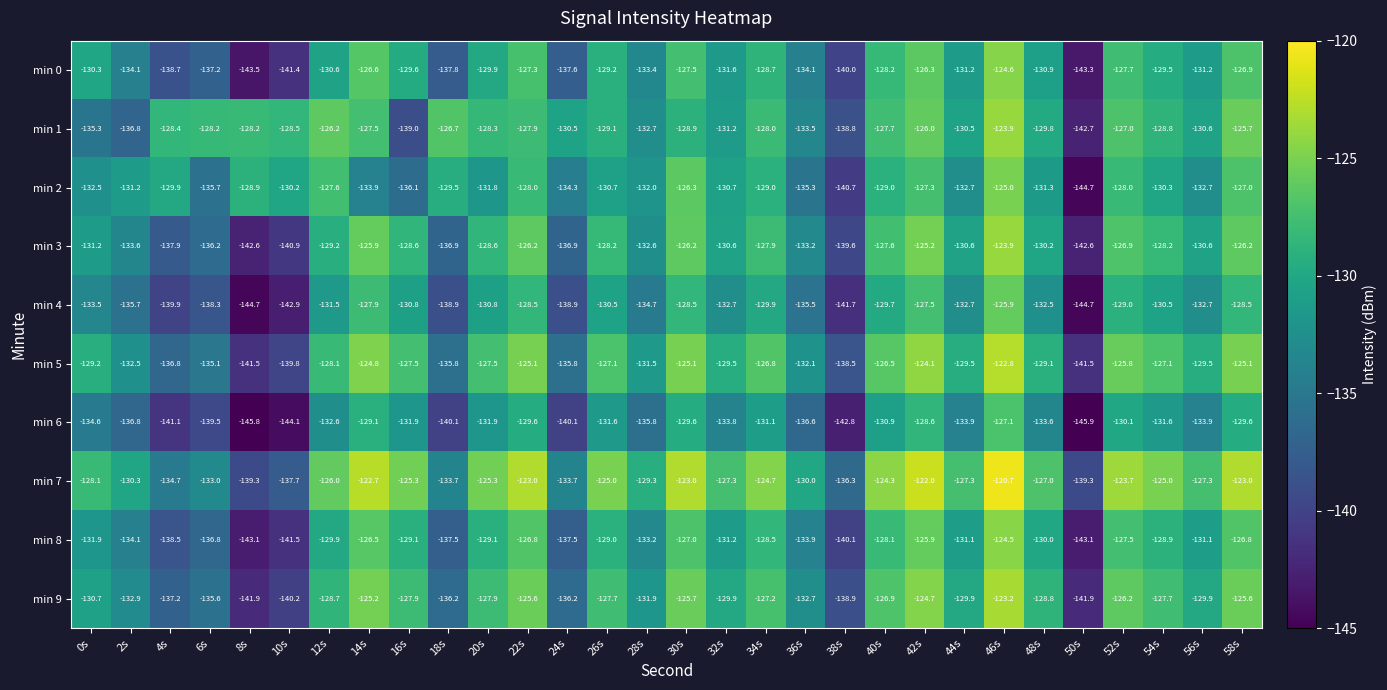

What is the greatest value displayed?

-120.7